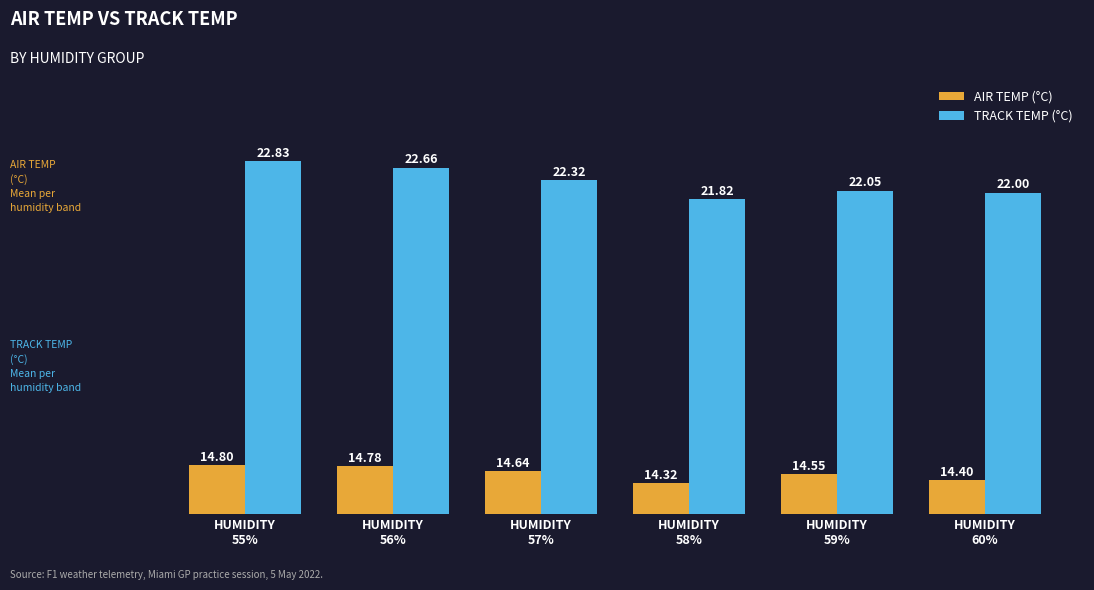

What position from the right is HUMIDITY
60%?

1